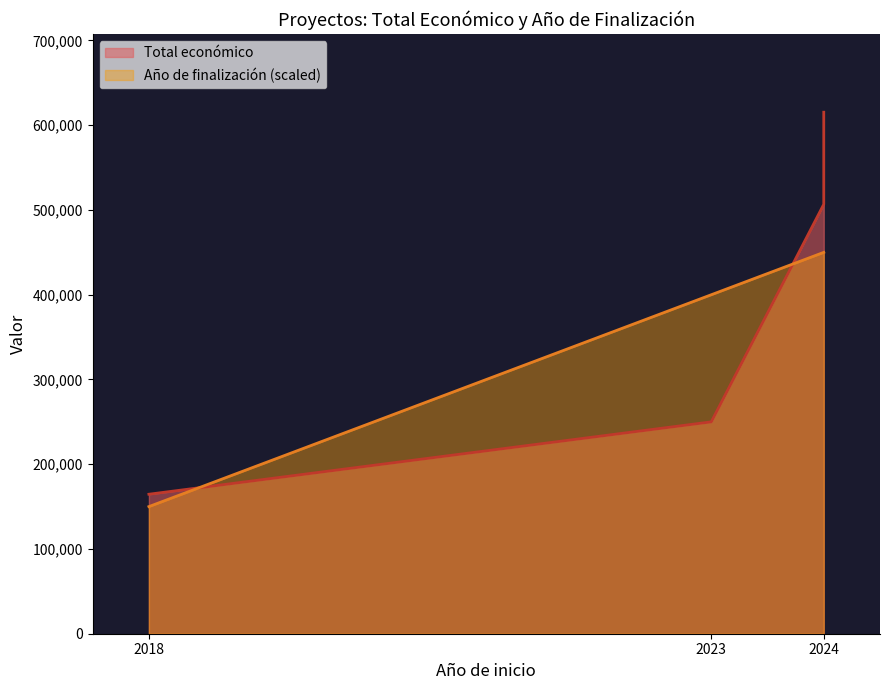

Is it true that Año de finalización equals 216527 at 2018?

False